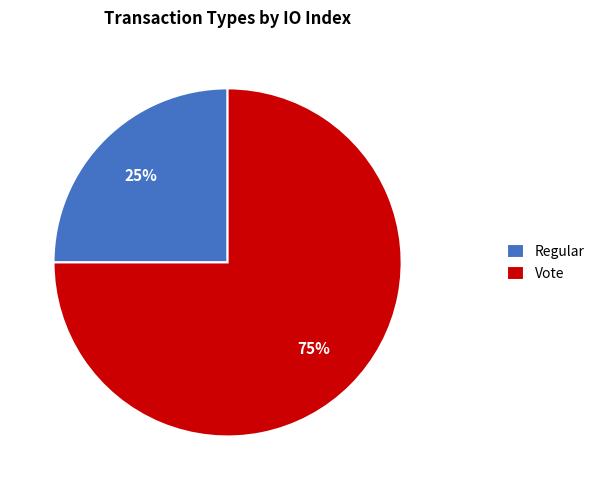

Count the number of slices in the pie.

2